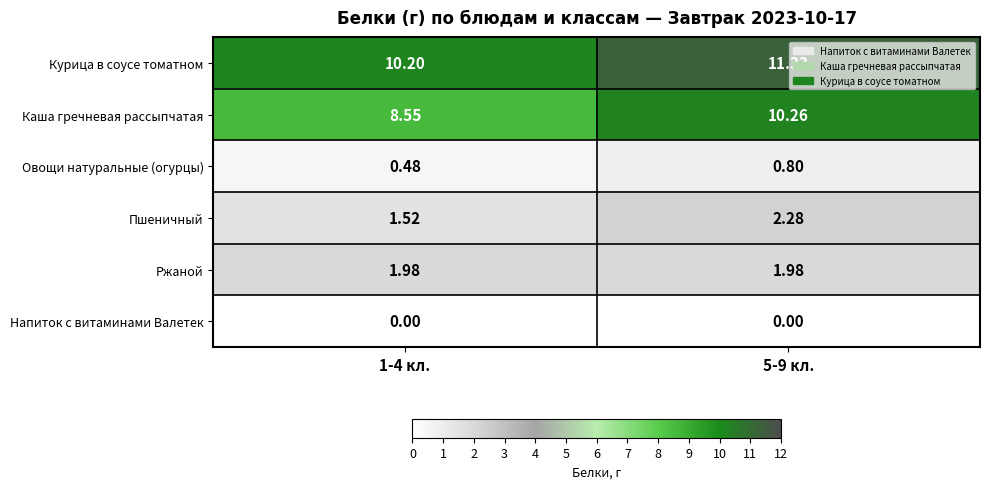

Count the number of categories in the chart.

2